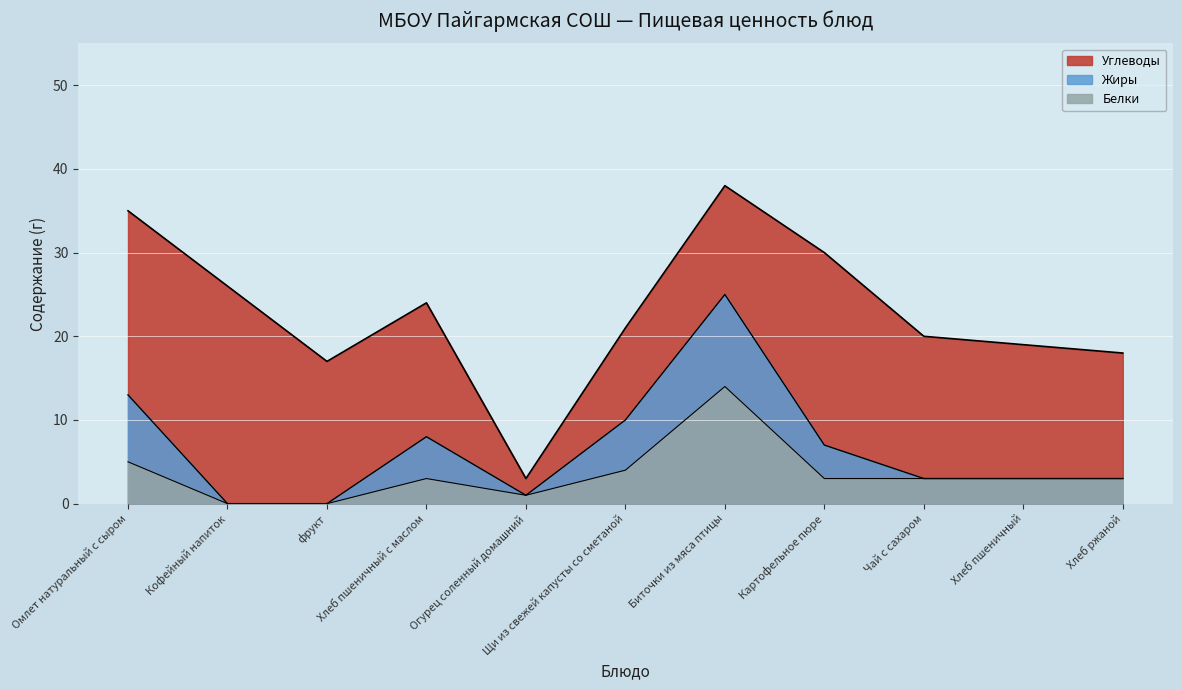

Does the chart display data point markers on the line(s)?

No